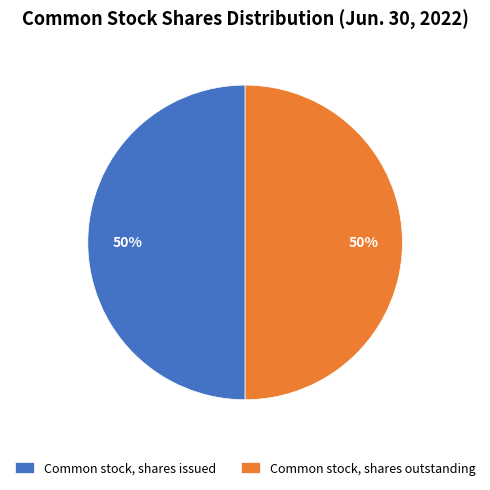

To the nearest percent, what is the combined percentage of Common stock, shares issued and Common stock, shares outstanding?

100%